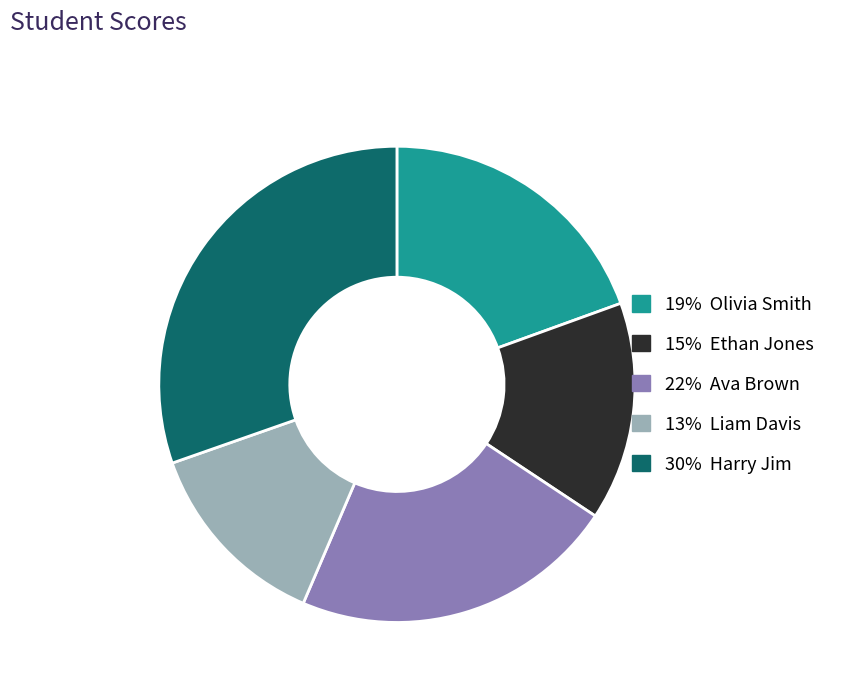

The 15% Ethan Jones slice represents 15% of the pie. True or false?

True